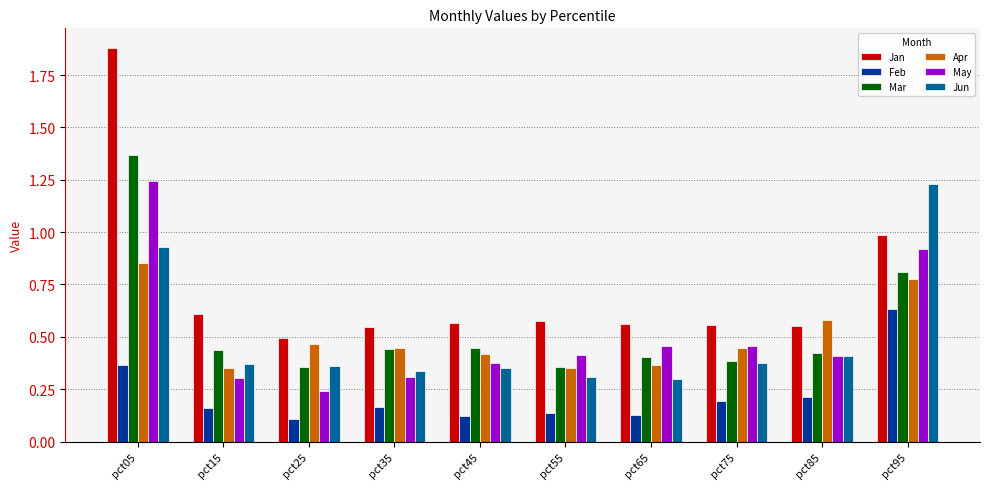

Which series has the largest range (max minus min)?

Jan